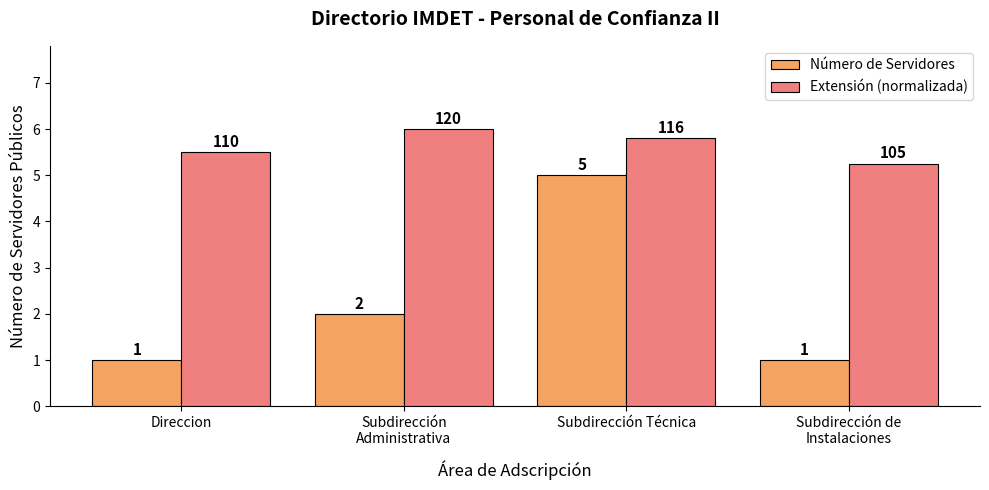

How many groups of bars are there?

4